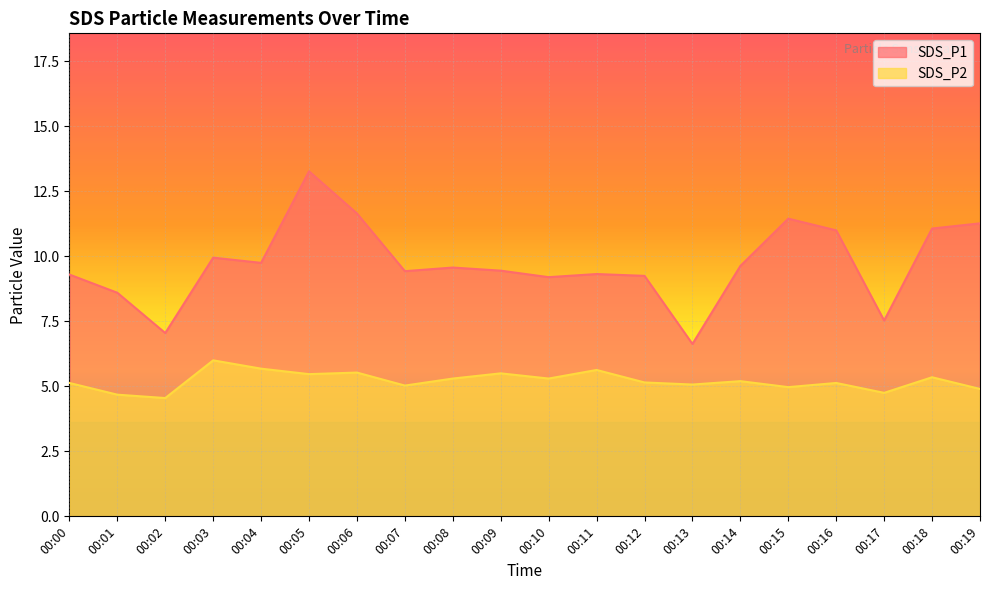

At which label does SDS_P2 first exceed 5?

00:00